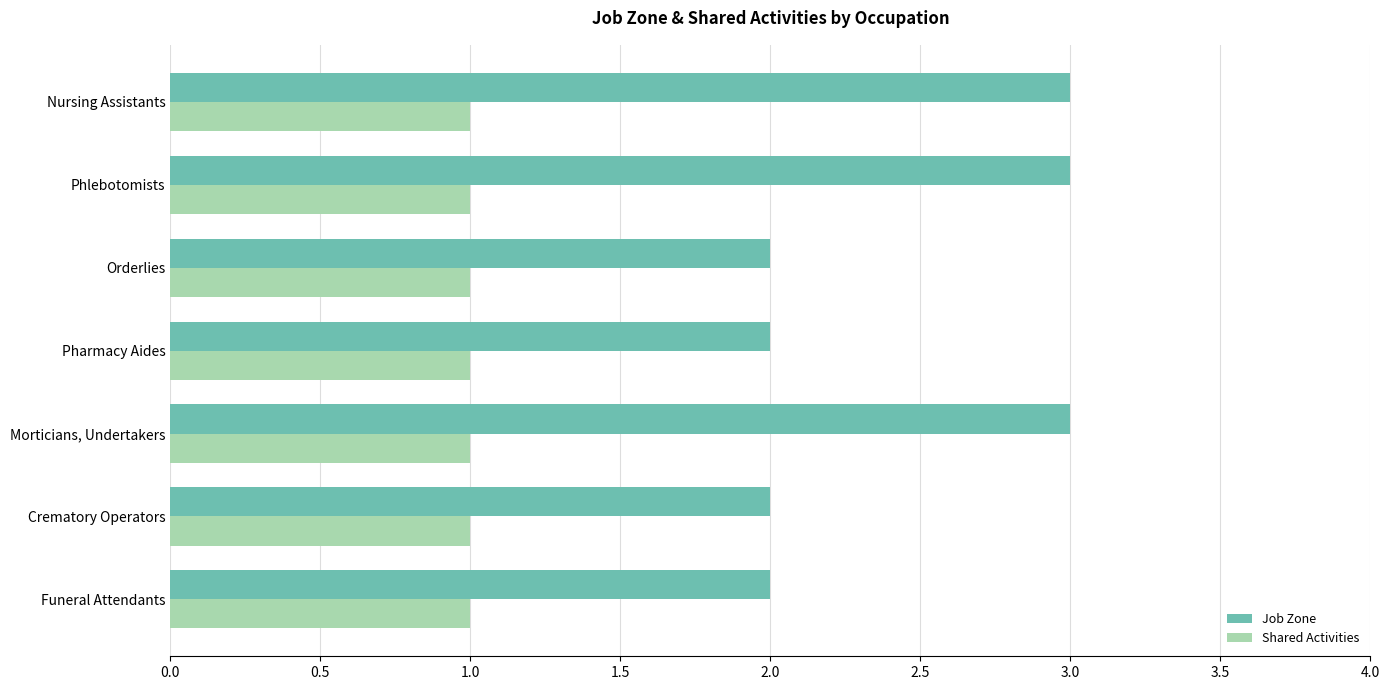

Which series has the widest spread of values?

Job Zone